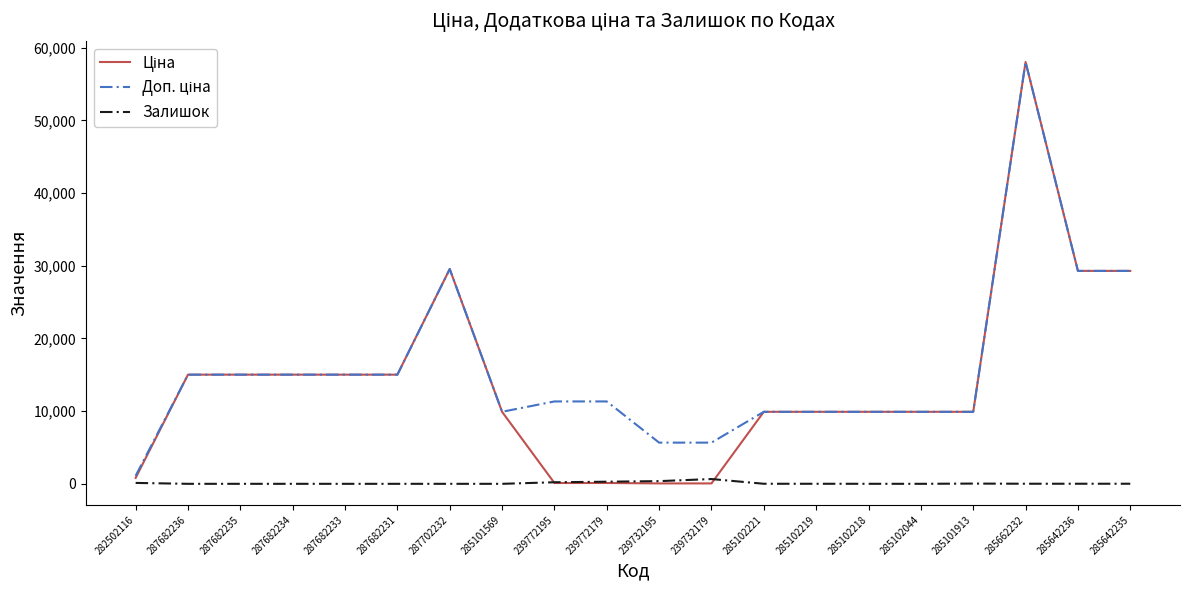

The value of Залишок at 285101569 is 0.0. True or false?

True